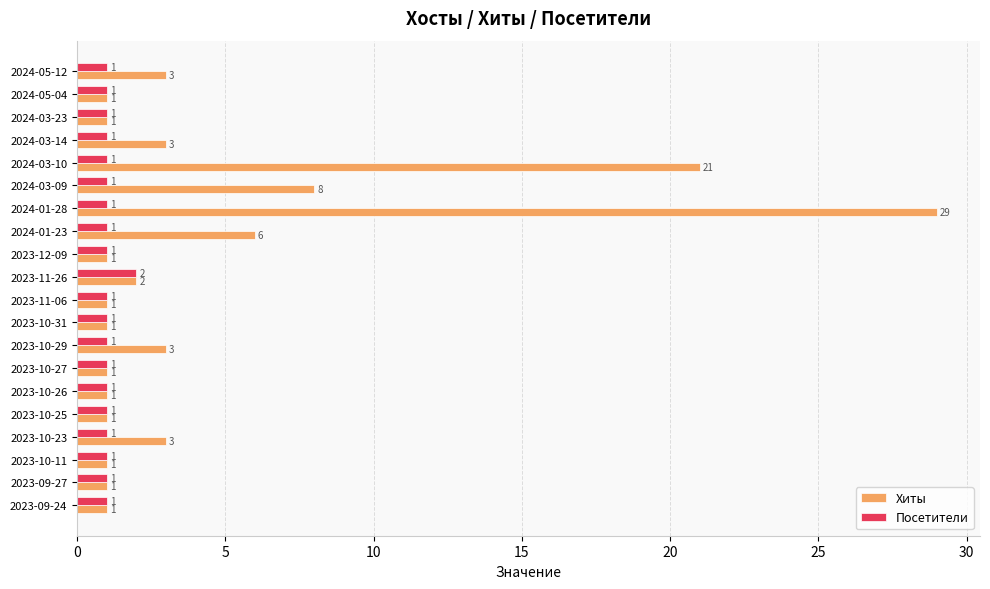

Is it true that Хиты equals 5 at 2024-03-14?

False